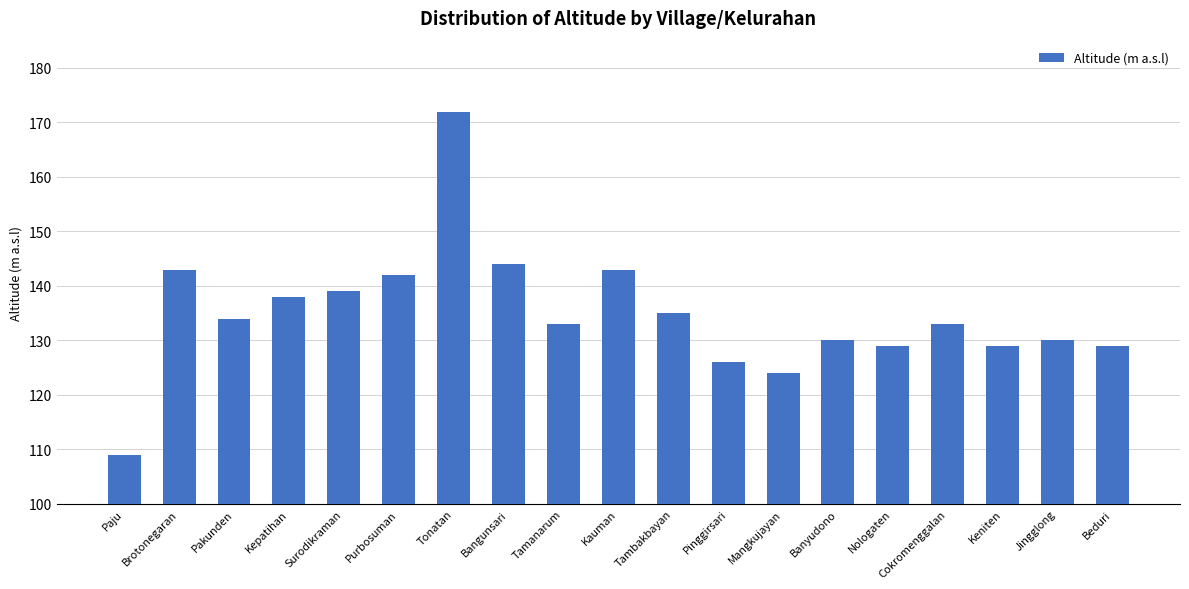

Reading left to right, what are all the values shown in this chart?

Paju=109	Brotonegaran=143	Pakunden=134	Kepatihan=138	Surodikraman=139	Purbosuman=142	Tonatan=172	Bangunsari=144	Tamanarum=133	Kauman=143	Tambakbayan=135	Pinggirsari=126	Mangkujayan=124	Banyudono=130	Nologaten=129	Cokromenggalan=133	Keniten=129	Jingglong=130	Beduri=129